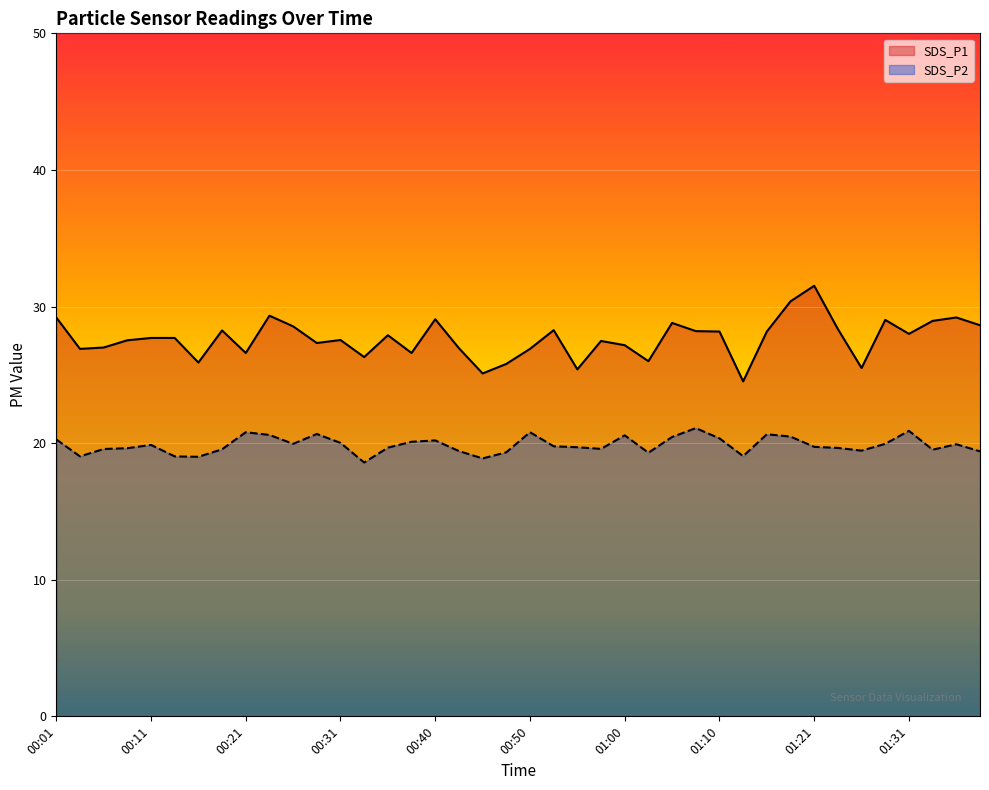

True or false: SDS_P1 has a value of 38.0 at 00:43.

False